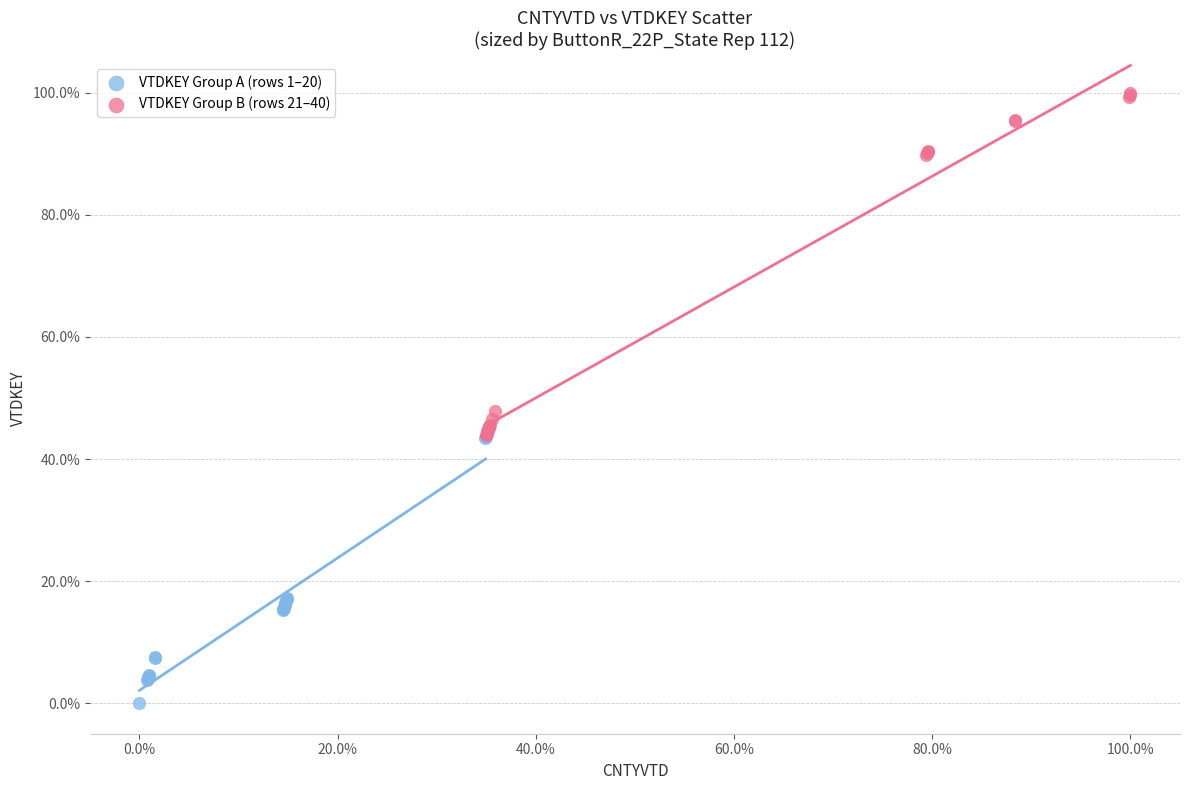

Which series has the widest spread of Y values?

VTDKEY Group B (rows 21–40)